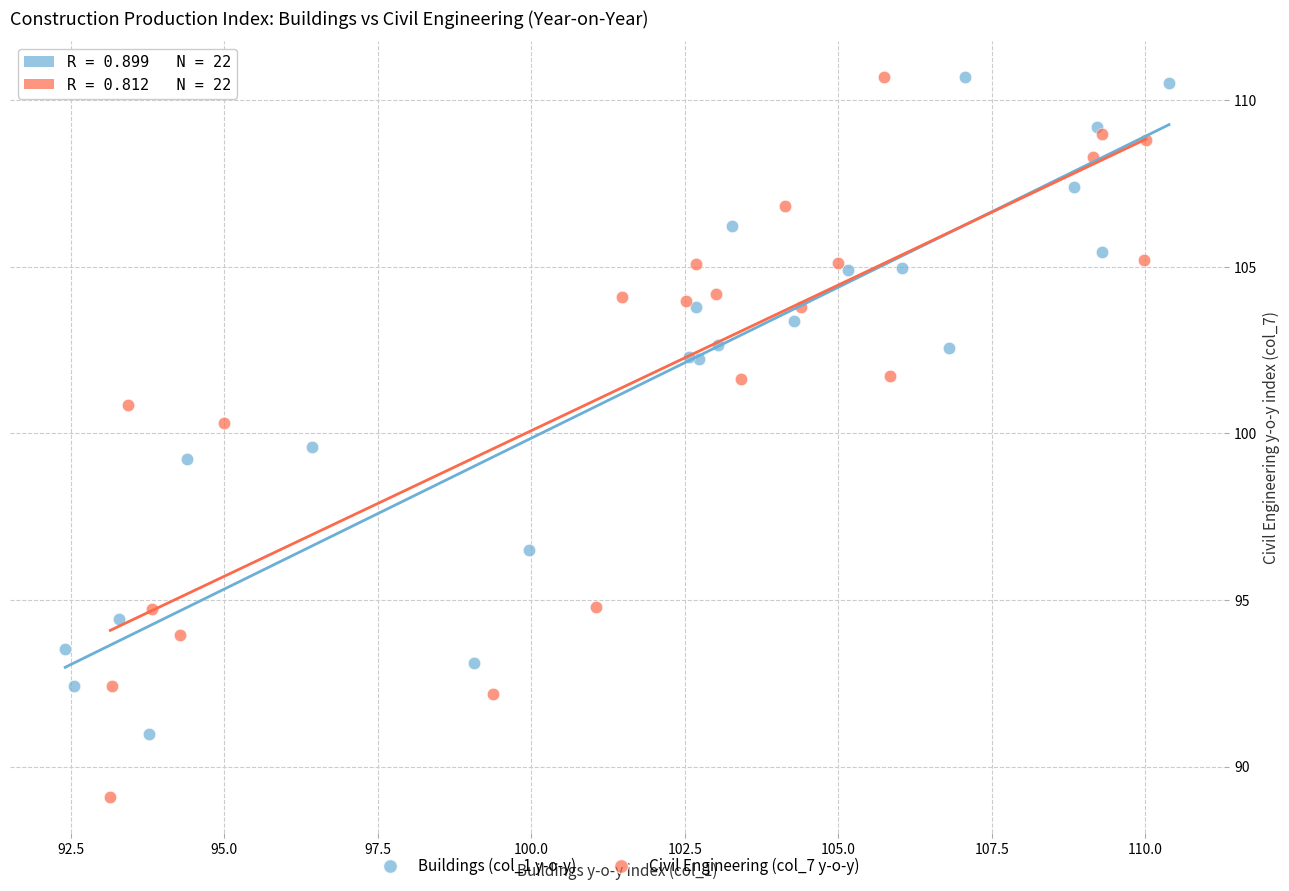

Which series has the widest spread of Y values?

Civil Engineering (col_7 y-o-y)